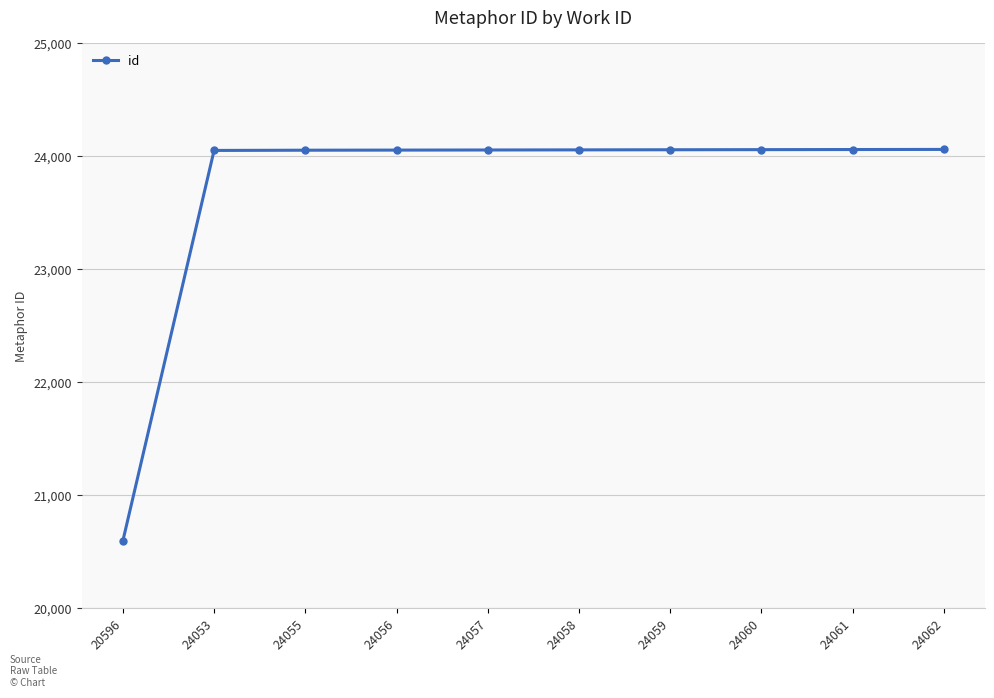

What is the change in value from 20596 to 24055?

+3459